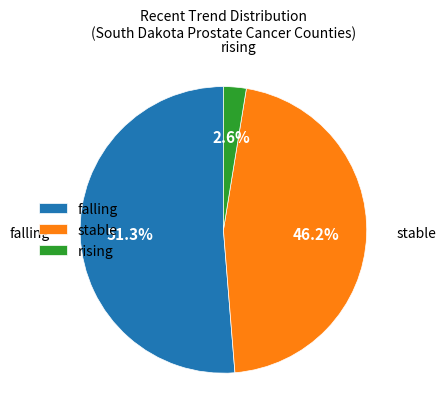

Is there a majority slice in this chart?

Yes